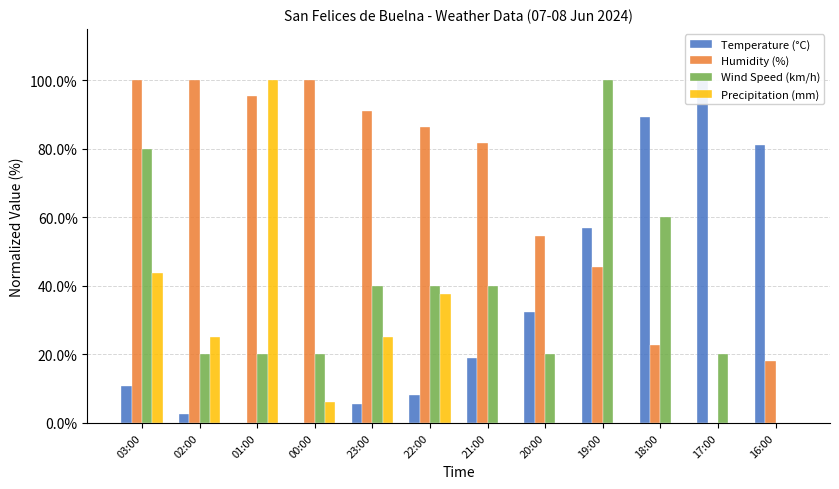

What position from the right is 19:00?

4